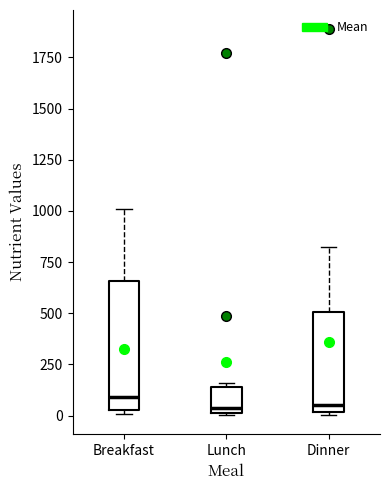

Reading left to right, read every box against the y-axis: the position of its median line, the range the box covers, and the ends of its whiskers. The values are not printed on the chart, so give them approximately, as read against the axis.

Breakfast: median 100, box 50 to 650, whiskers 0 to 1000
Lunch: median 50, box 0 to 150, whiskers 0 to 150 (just above the box's upper edge)
Dinner: median 50, box 0 to 500, whiskers 0 to 850